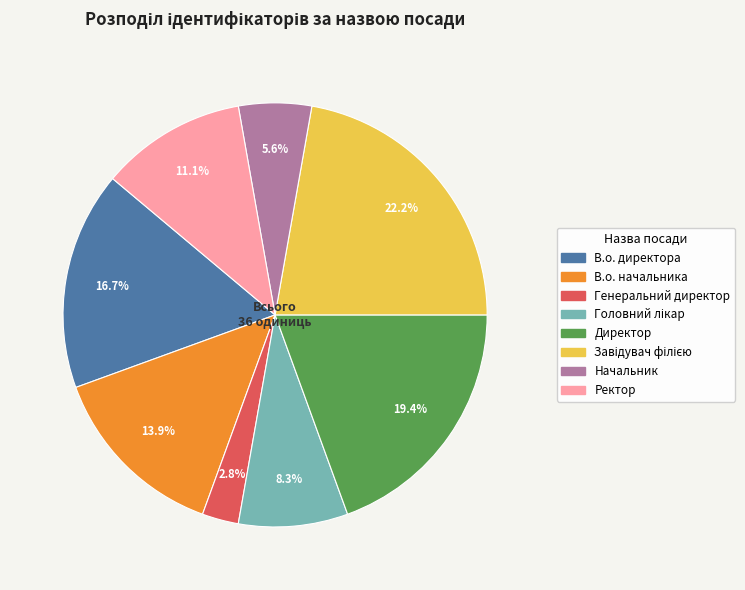

Does any single category account for the majority?

No